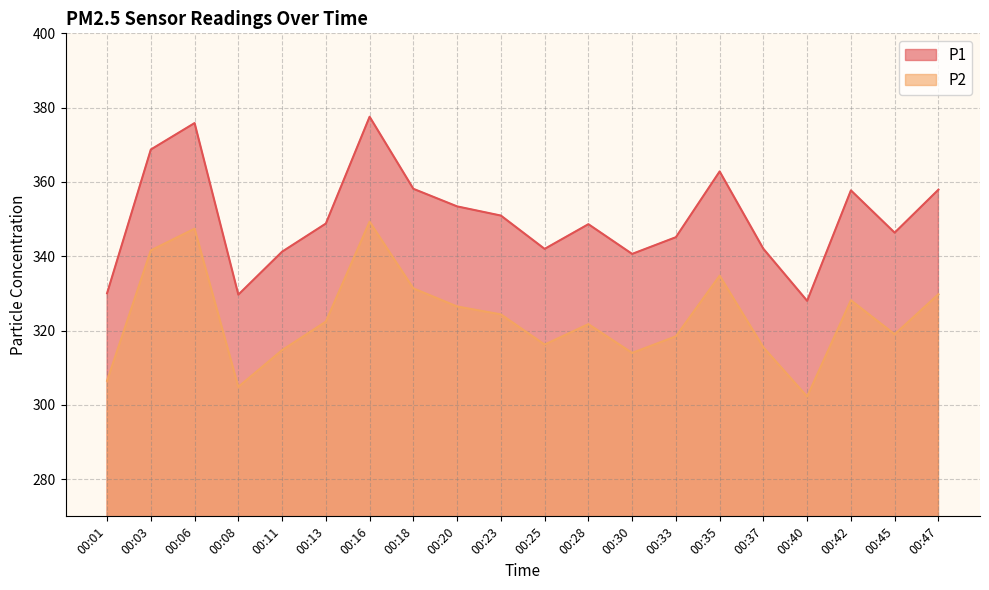

Reading left to right, extract all data points from this chart.

P1: 330.1	368.7	375.9	329.7	341.2	348.8	377.6	358.1	353.4	350.9	342.0	348.6	340.6	345.1	362.8	342.0	328.0	357.7	346.4	357.9
P2: 306.5	341.6	347.4	304.9	314.7	322.4	349.3	331.4	326.5	324.4	316.2	321.7	314.0	318.4	334.8	315.5	302.2	328.1	319.0	329.8